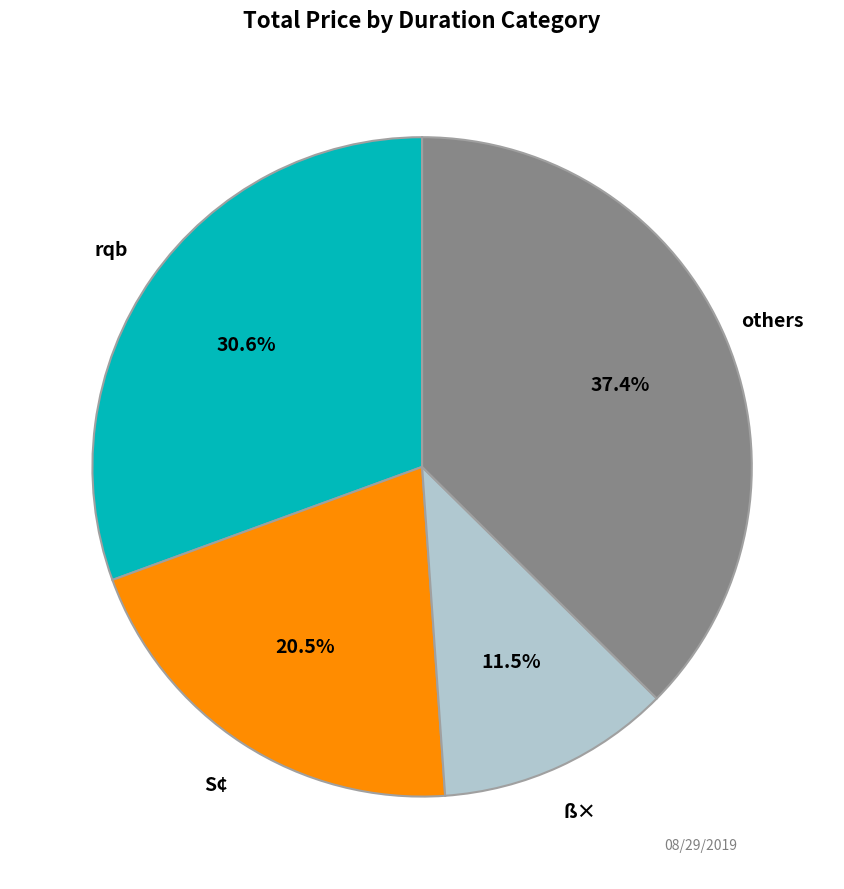

What is the ratio of the value at ß× to the value at others?

0.3